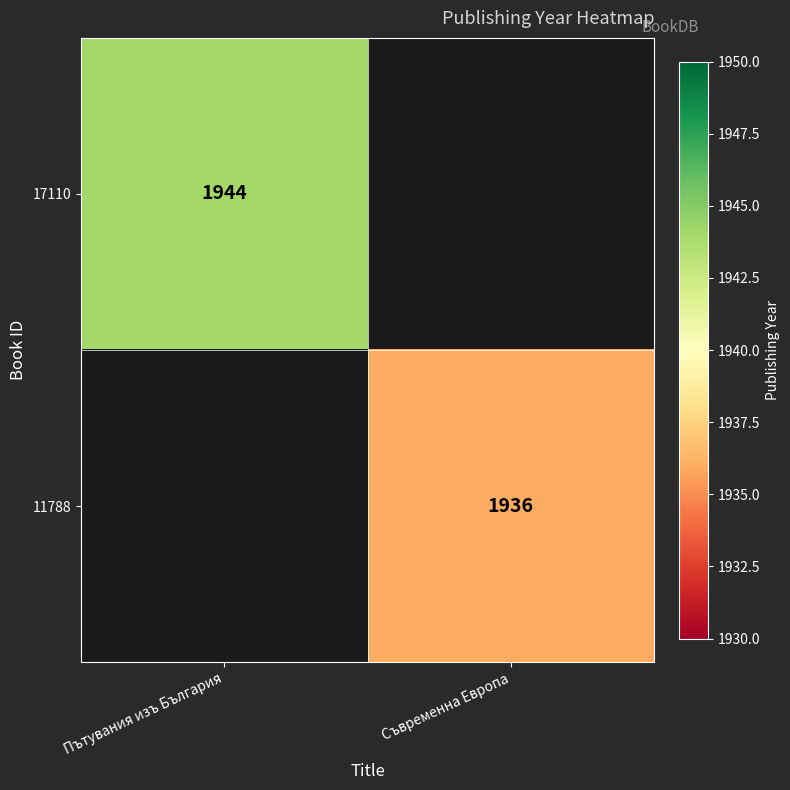

Is the value of 11788 at Съвременна Европа greater than the value of 17110 at Пътувания изъ България?

No